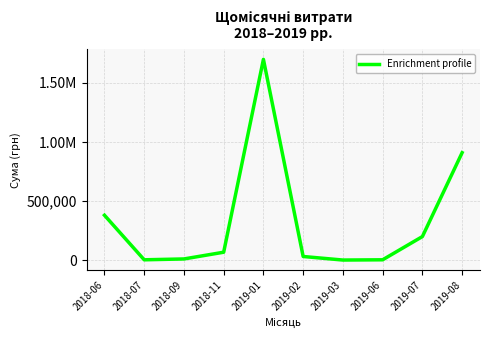

Reading left to right, what are all the values shown in this chart?

2018-06=380733.0	2018-07=3415.4	2018-09=10624.6	2018-11=67617.9	2019-01=1700224.2	2019-02=31431.0	2019-03=1318.8	2019-06=3480.0	2019-07=200024.2	2019-08=910020.3